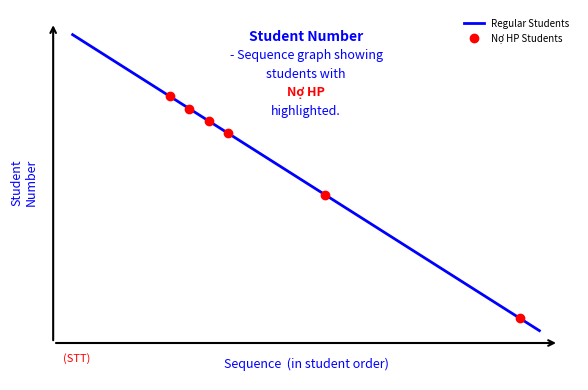

The chart shows a value of 18 at 3. True or false?

True